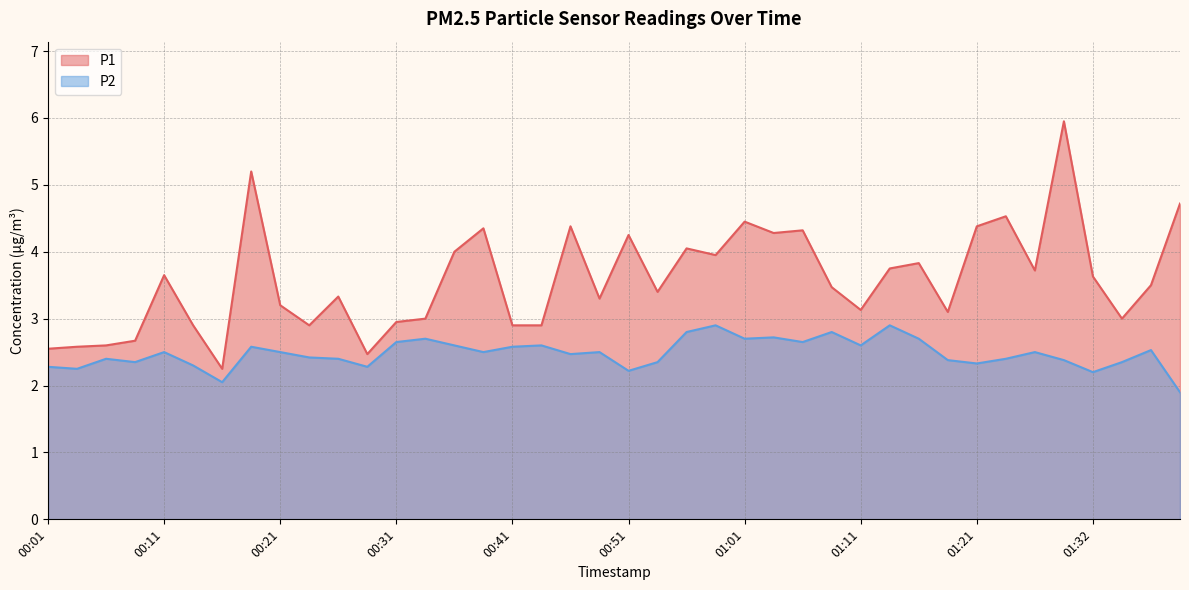

At which category is the sum across all series the highest?

01:29